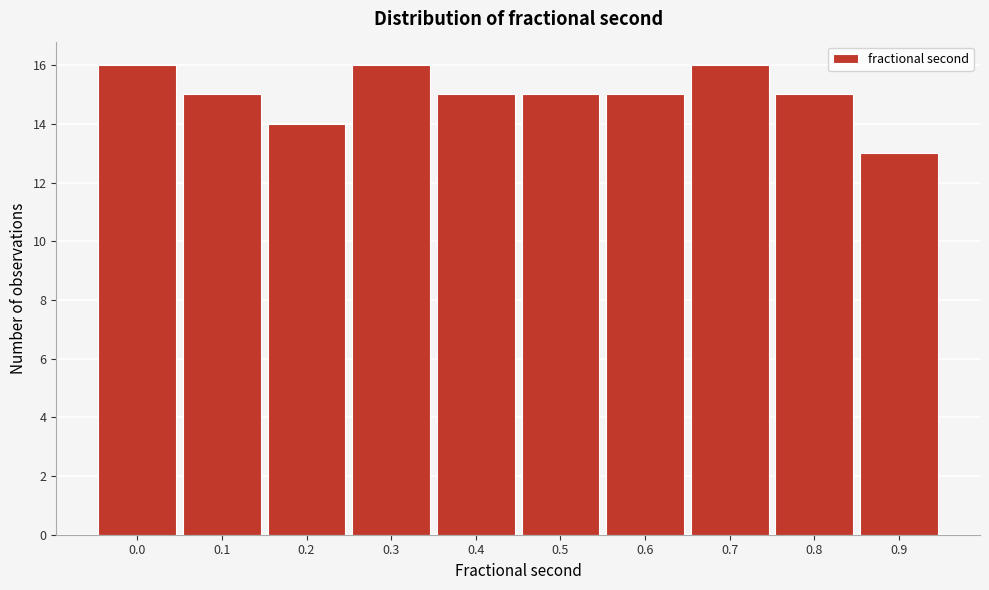

Reading left to right, transcribe all the data shown in this chart.

0.0=16	0.1=15	0.2=14	0.3=16	0.4=15	0.5=15	0.6=15	0.7=16	0.8=15	0.9=13